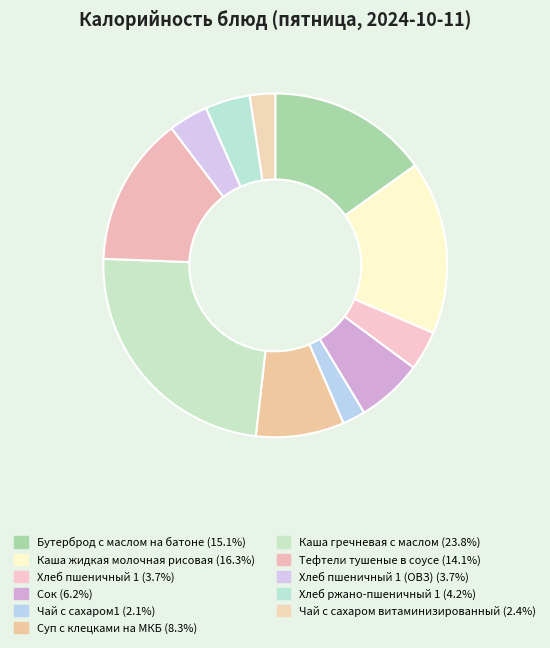

Rank the categories by value from highest to lowest.

Каша гречневая с маслом, Каша жидкая молочная рисовая, Бутерброд с маслом на батоне, Тефтели тушеные в соусе, Суп с клецками на МКБ, Сок, Хлеб ржано-пшеничный 1, Хлеб пшеничный 1, Хлеб пшеничный 1 (ОВЗ), Чай с сахаром витаминизированный, Чай с сахаром1